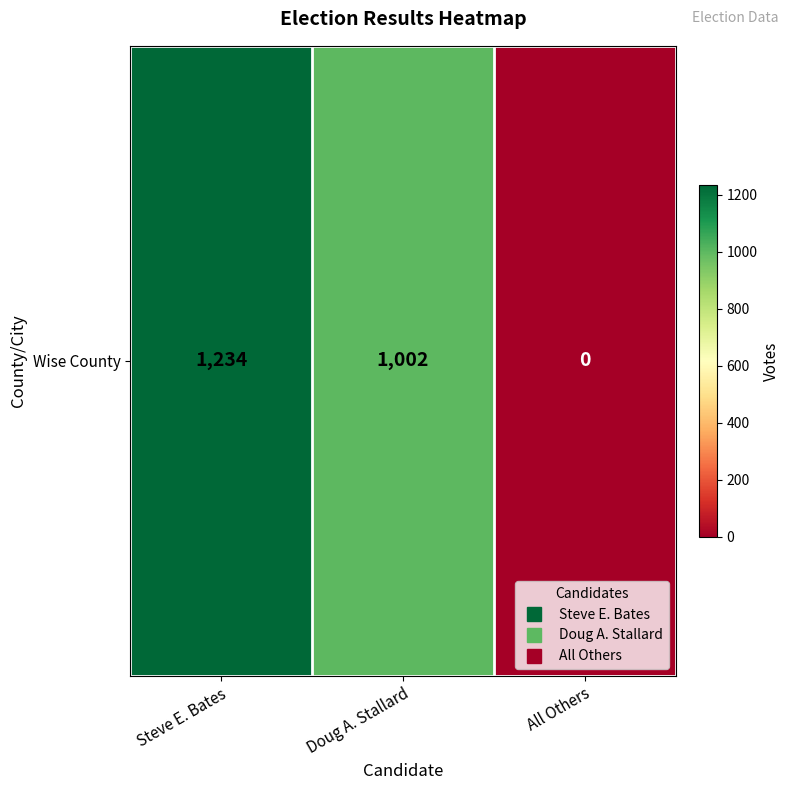

The value at Steve E. Bates is 1897. True or false?

False